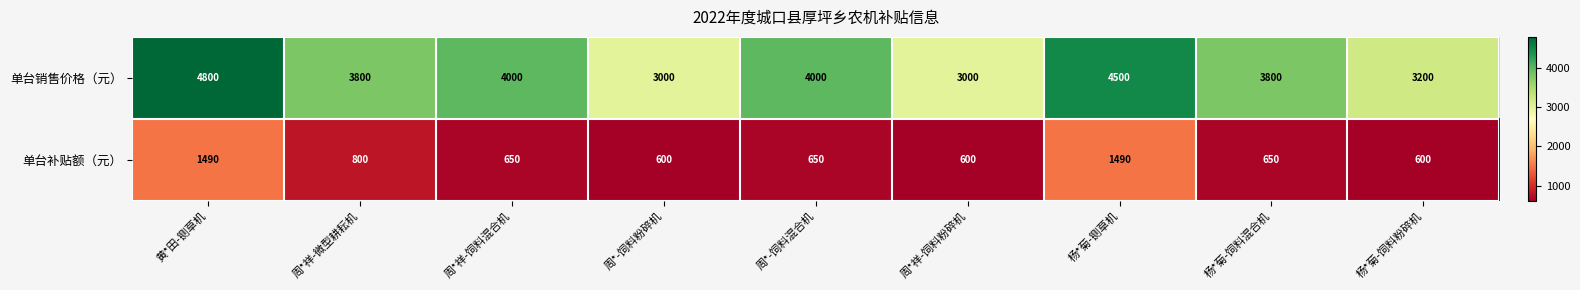

The 单台补贴额（元） series shows 888 at 周*-饲料混合机. True or false?

False